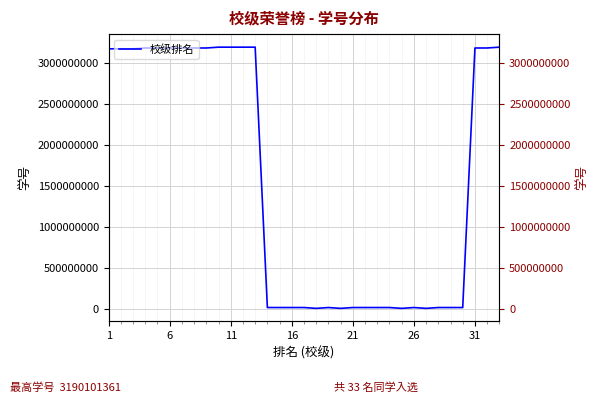

What is the sum of all values?

51235682566